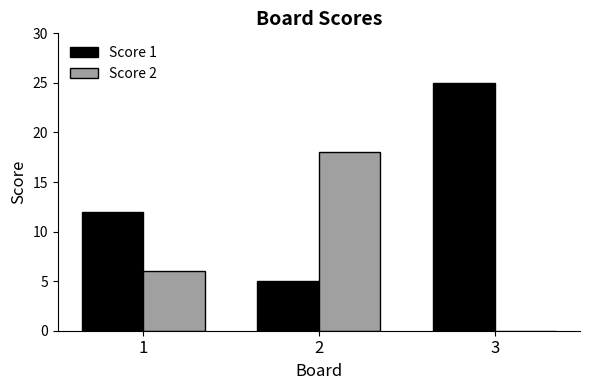

At which category does the chart reach its peak across all series?

3